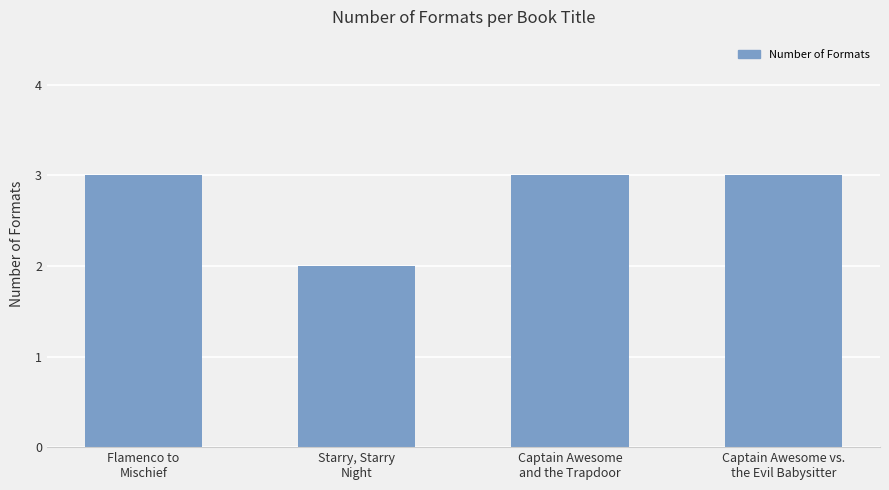

How many bars are there in total?

4